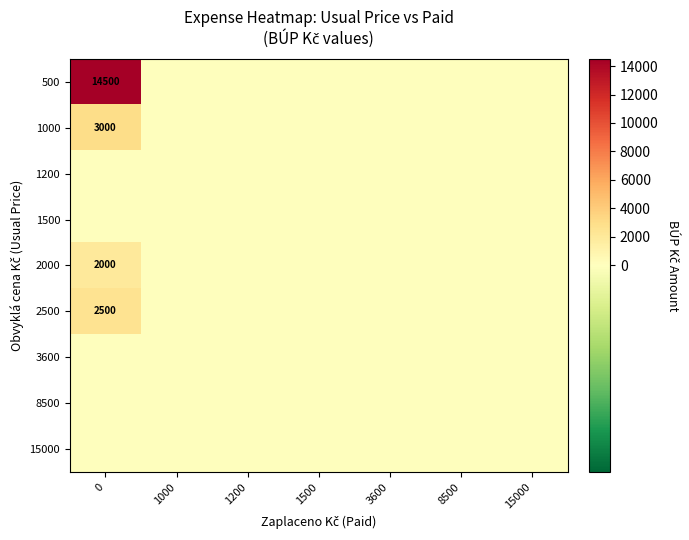

The value of 1000 at 0 is 4599. True or false?

False